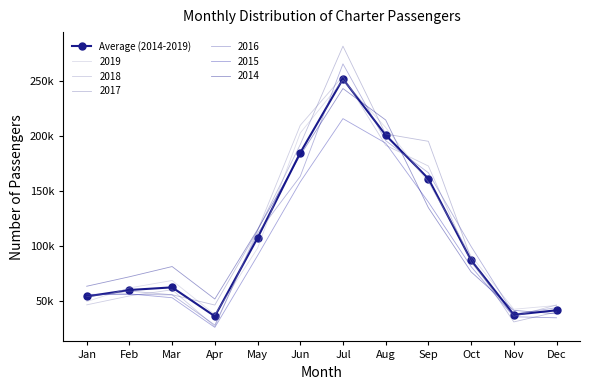

What are all the series names shown in the legend?

Average (2014-2019), 2019, 2018, 2017, 2016, 2015, 2014